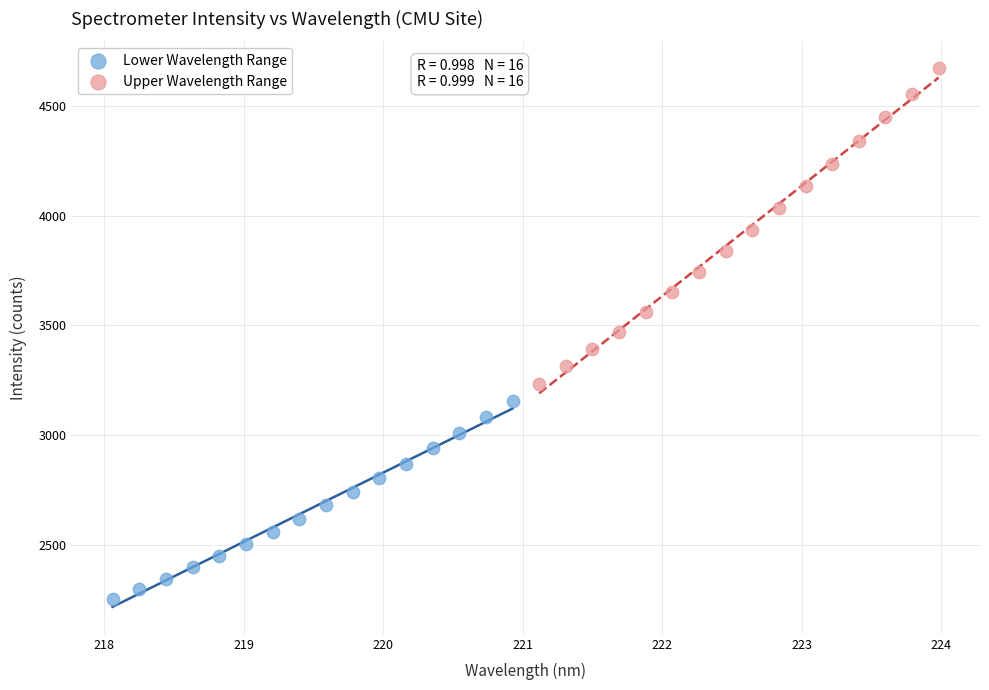

Which series reaches the maximum Y coordinate?

Upper Wavelength Range